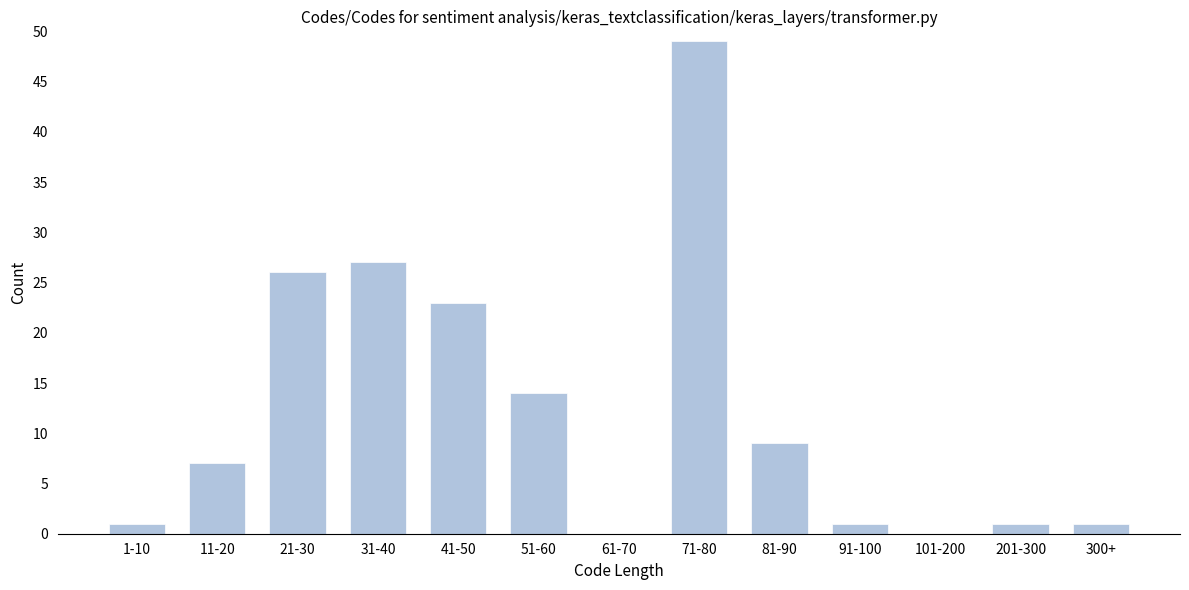

Reading left to right, extract all data points from this chart.

1-10=1	11-20=7	21-30=26	31-40=27	41-50=23	51-60=14	61-70=0	71-80=49	81-90=9	91-100=1	101-200=0	201-300=1	300+=1